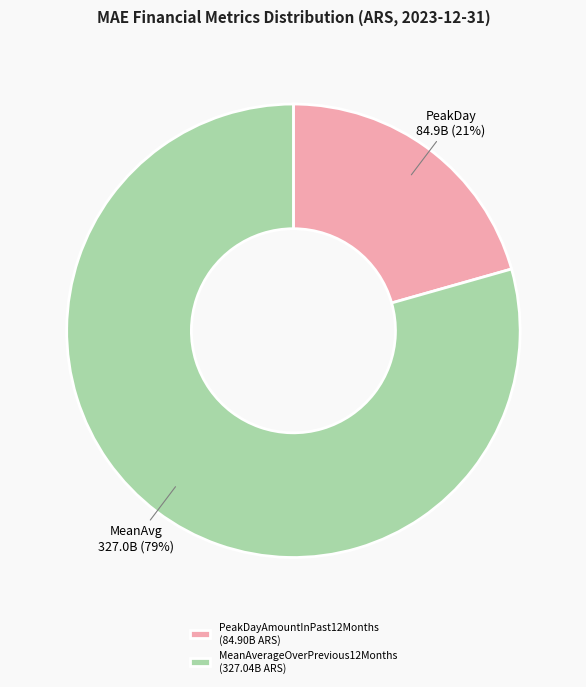

To the nearest percent, what percentage of the pie is MeanAverageOverPrevious12Months?

79%